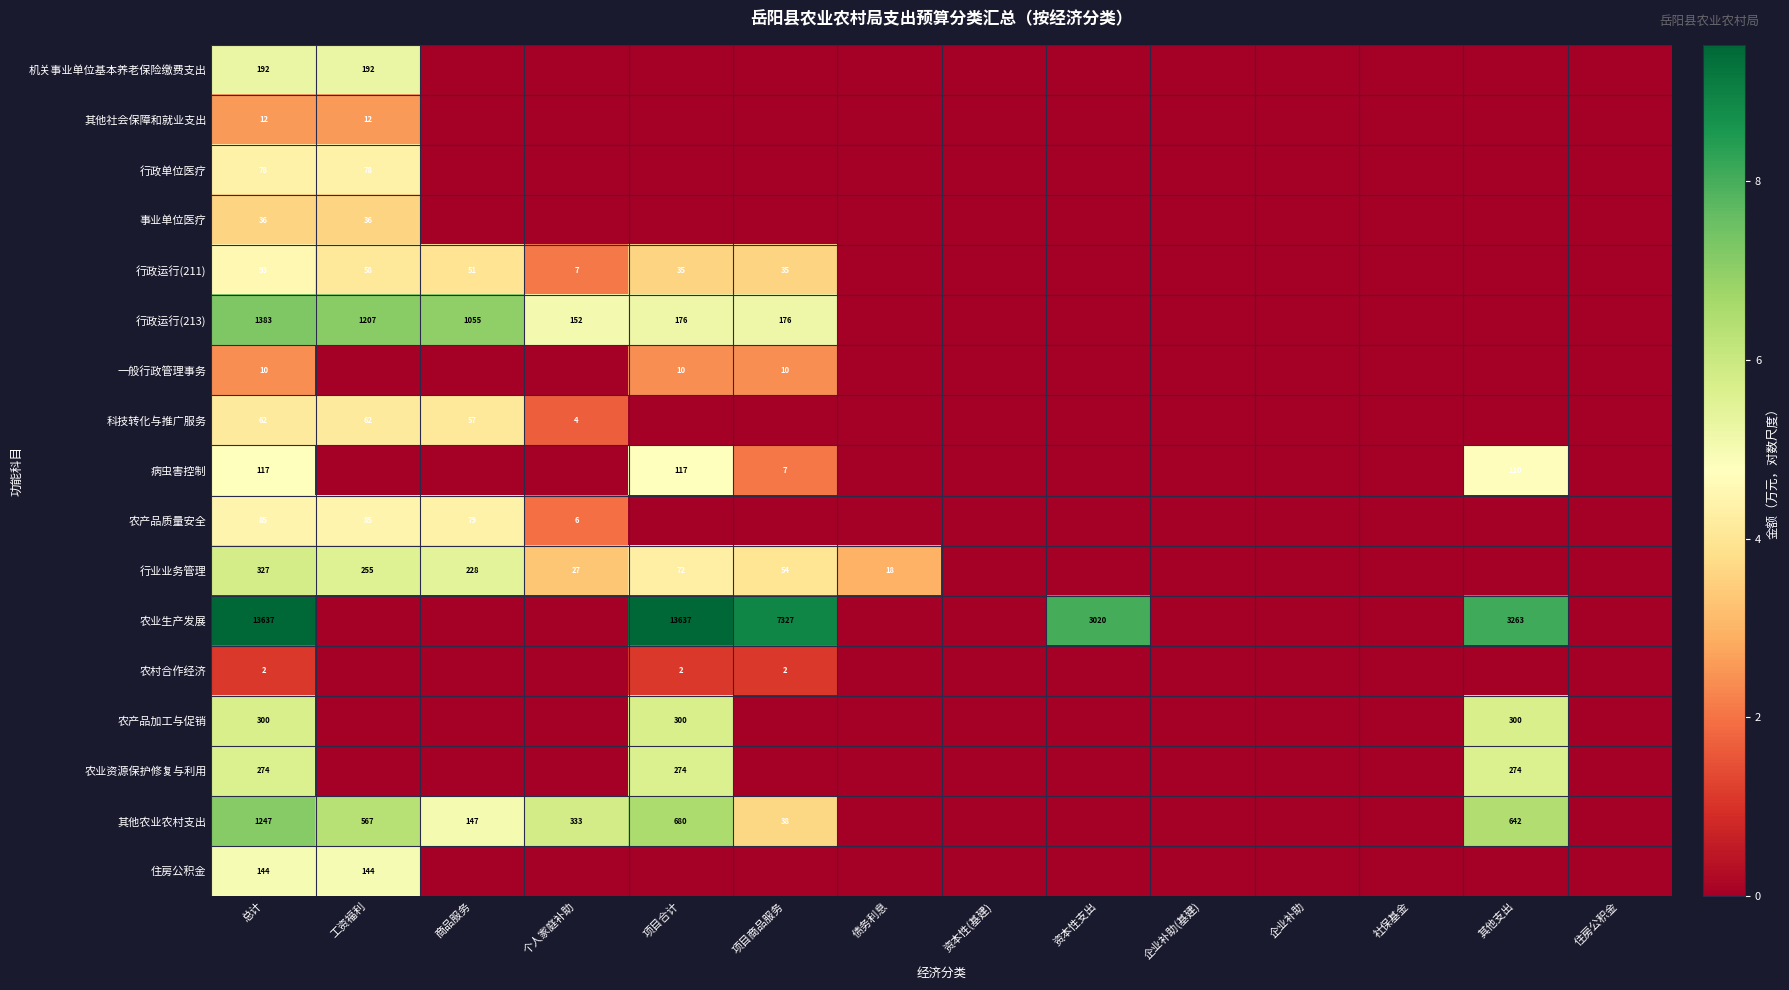

How many distinct data groups are displayed?

17